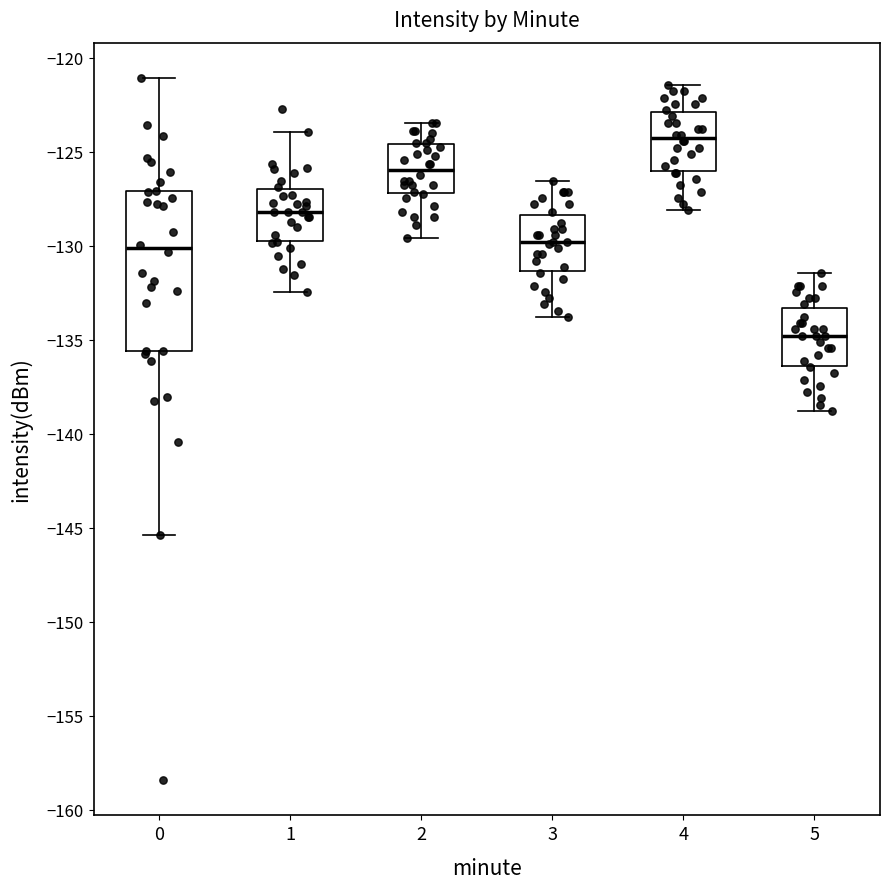

Which box's median line is the highest?

4